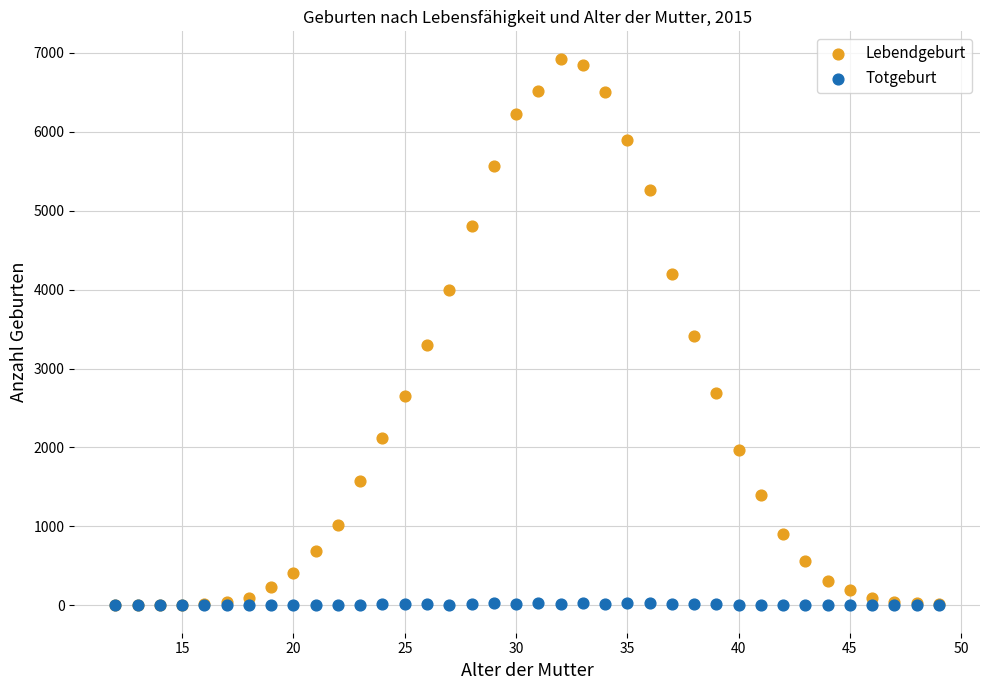

Which series has the widest spread of Y values?

Lebendgeburt